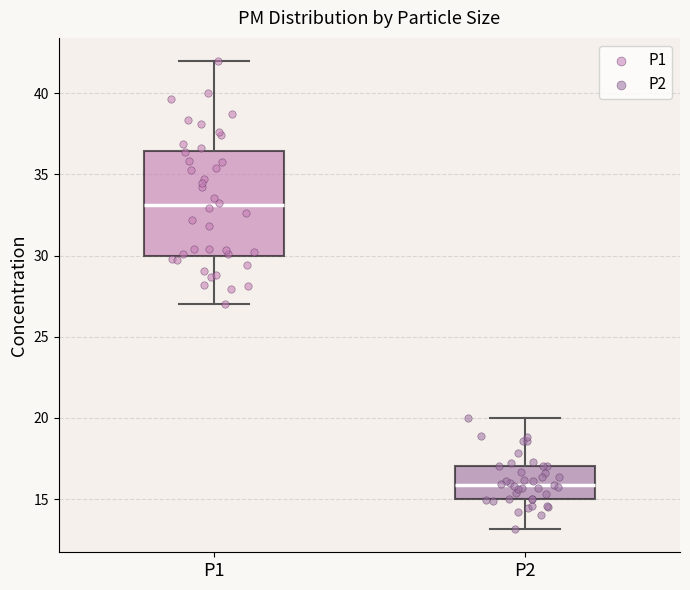

Reading left to right, read every box against the y-axis: the position of its median line, the range the box covers, and the ends of its whiskers. The values are not printed on the chart, so give them approximately, as read against the axis.

P1: median 33.0, box 30.0 to 36.5, whiskers 27.0 to 42.0
P2: median 16.0, box 15.0 to 17.0, whiskers 13.0 to 20.0